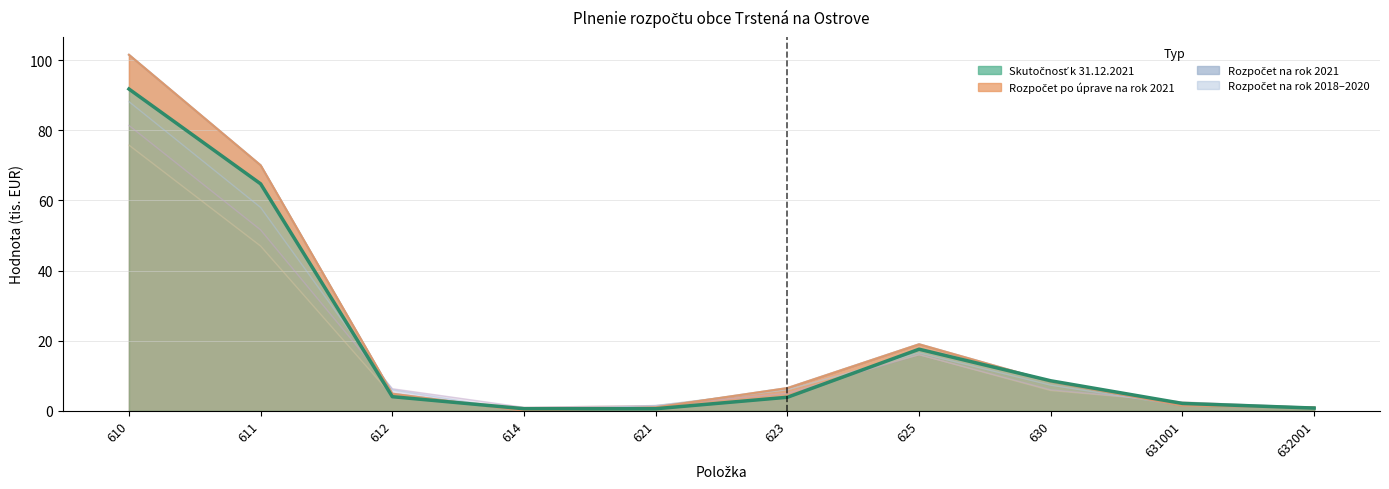

What is the difference between the second highest and second lowest values in the Rozpočet na rok 2020 series?

57.0